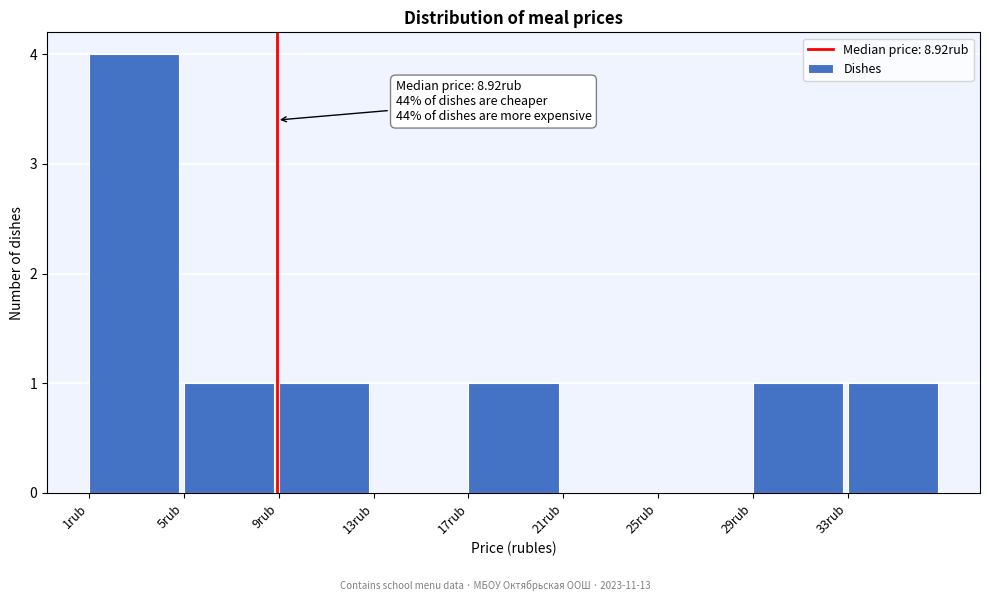

Which range on the x-axis has the tallest bar?

1 to 5